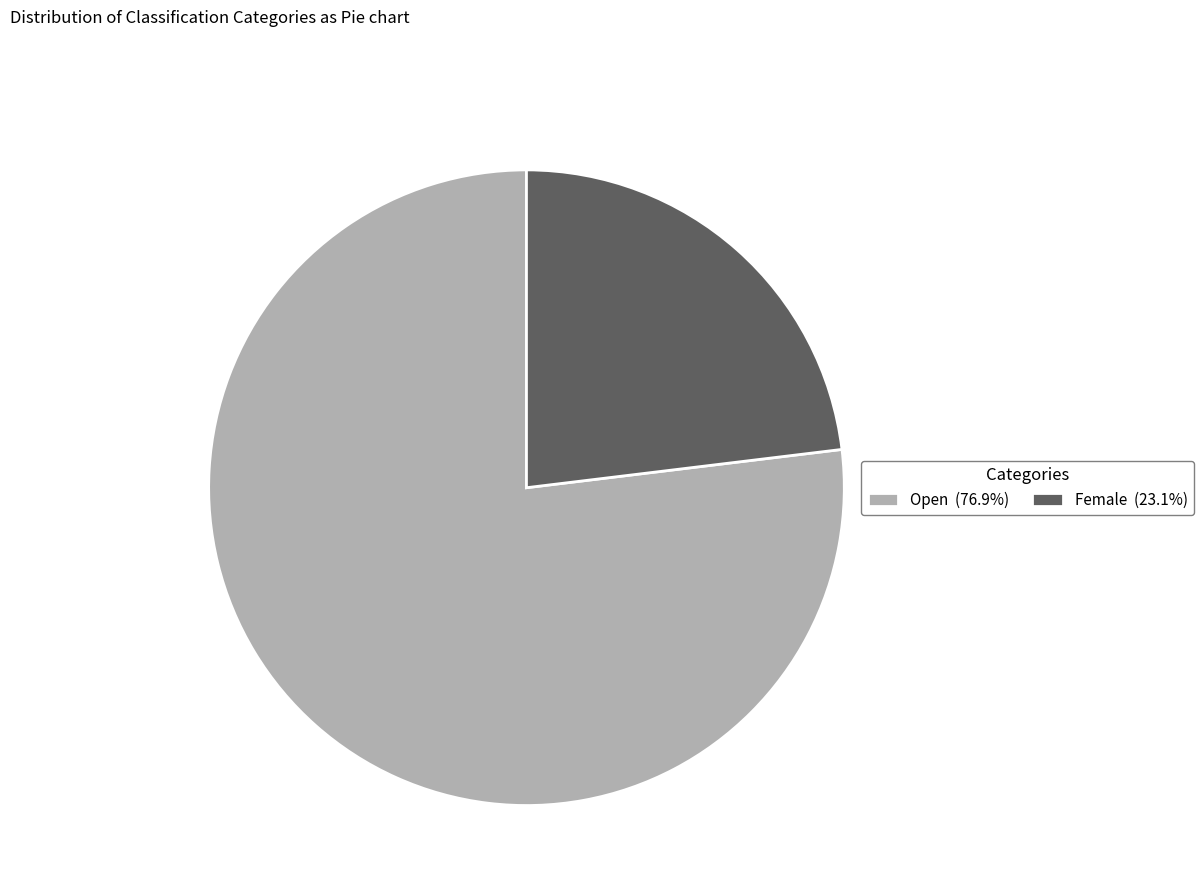

Does Female (23.1%) account for over 50% of the chart?

No